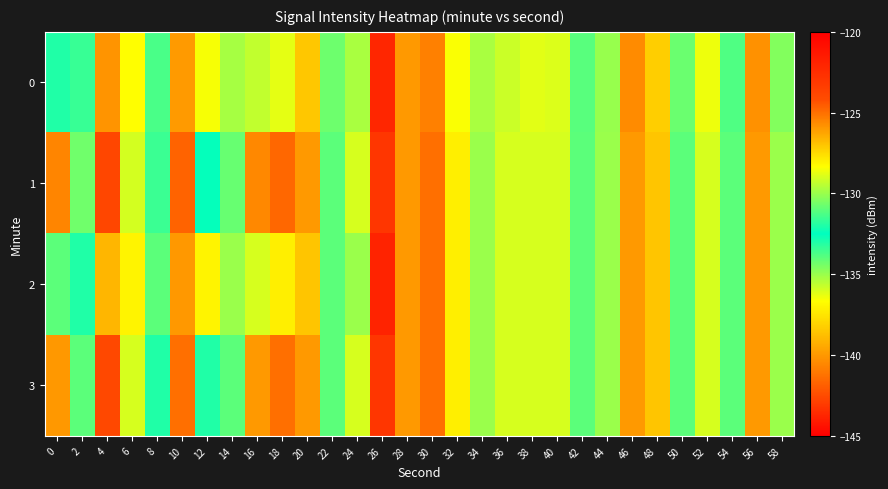

How many distinct data groups are displayed?

4